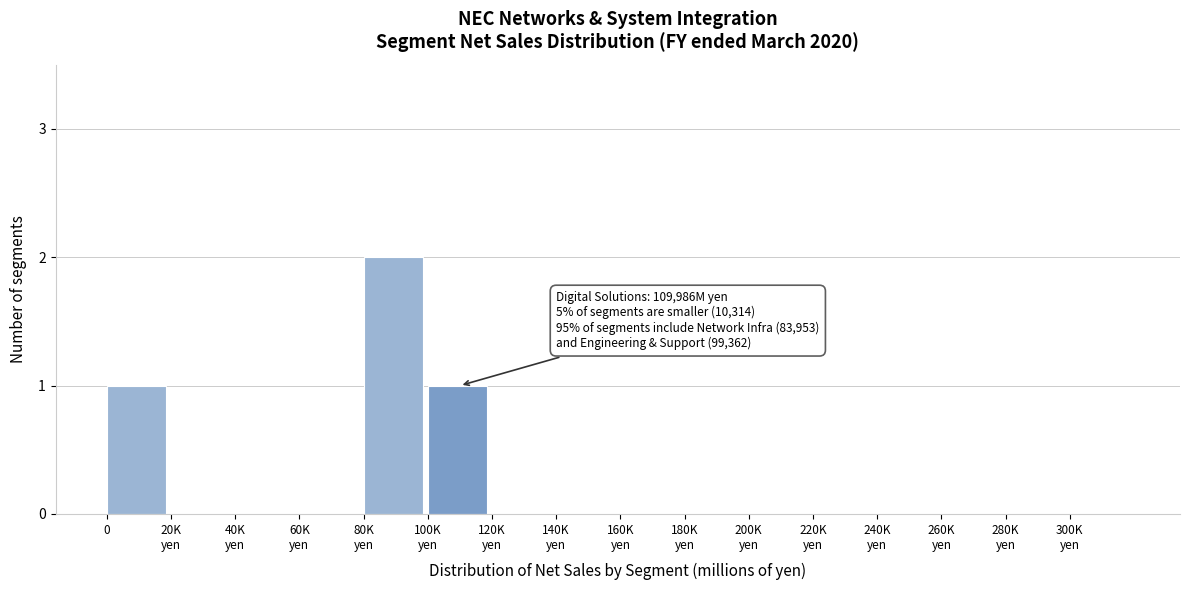

How many distinct data groups are displayed?

1